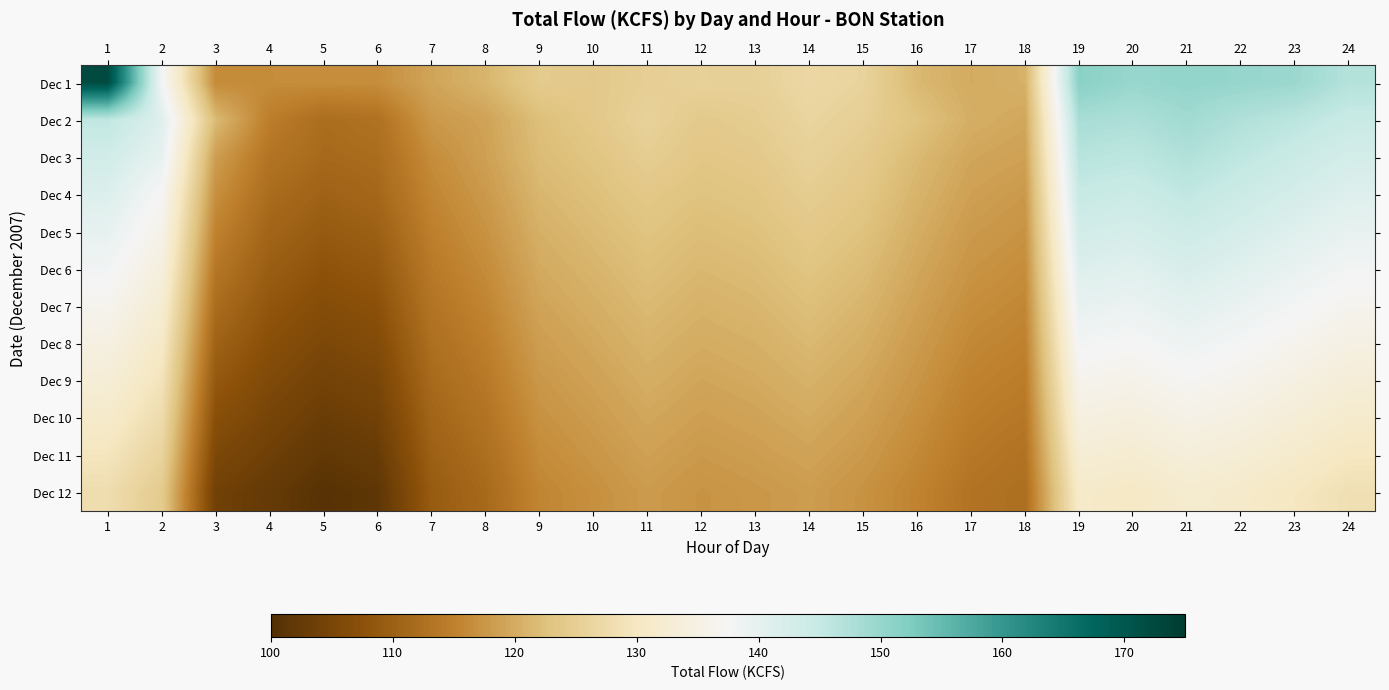

List the series in order of their peak value, highest first.

Dec 1, Dec 2, Dec 3, Dec 4, Dec 5, Dec 6, Dec 7, Dec 8, Dec 9, Dec 10, Dec 11, Dec 12